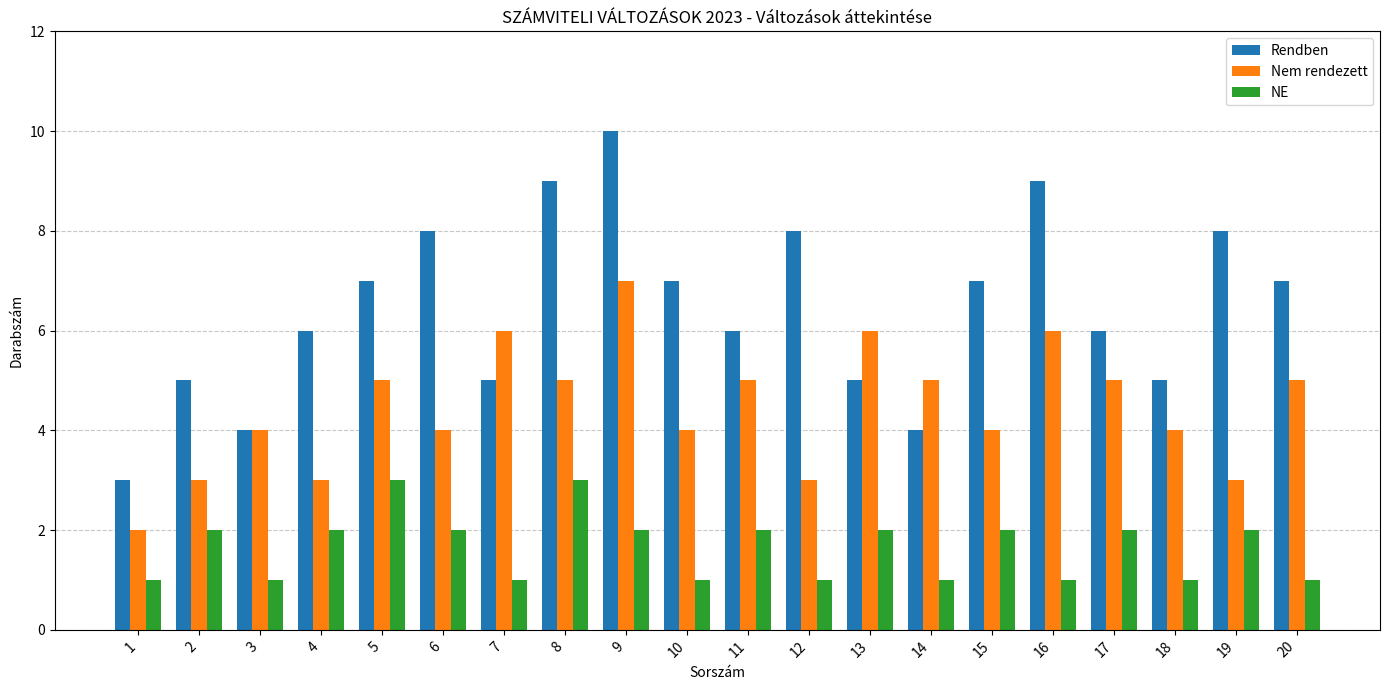

Which category has the highest value across all series?

9